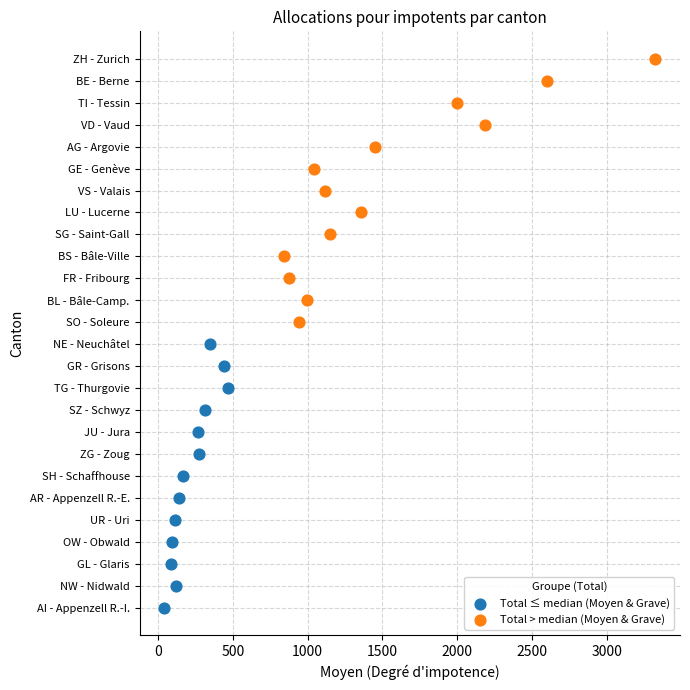

What are all the series names shown in the legend?

Total ≤ median (Moyen & Grave), Total > median (Moyen & Grave)